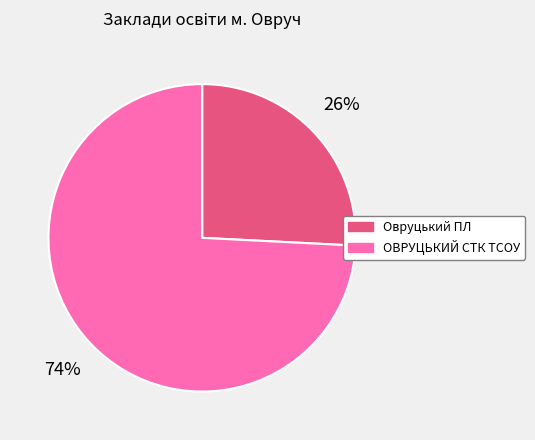

What percentage is the ОВРУЦЬКИЙ СТК ТСОУ slice, to the nearest percent?

74%